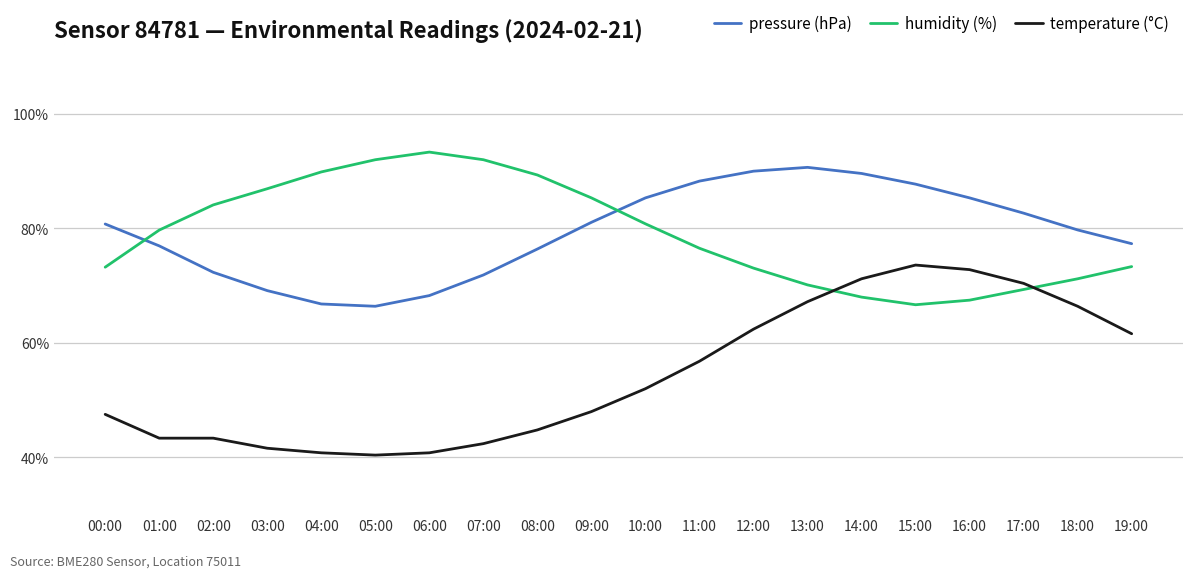

Which series has the widest spread of values?

temperature (°C)